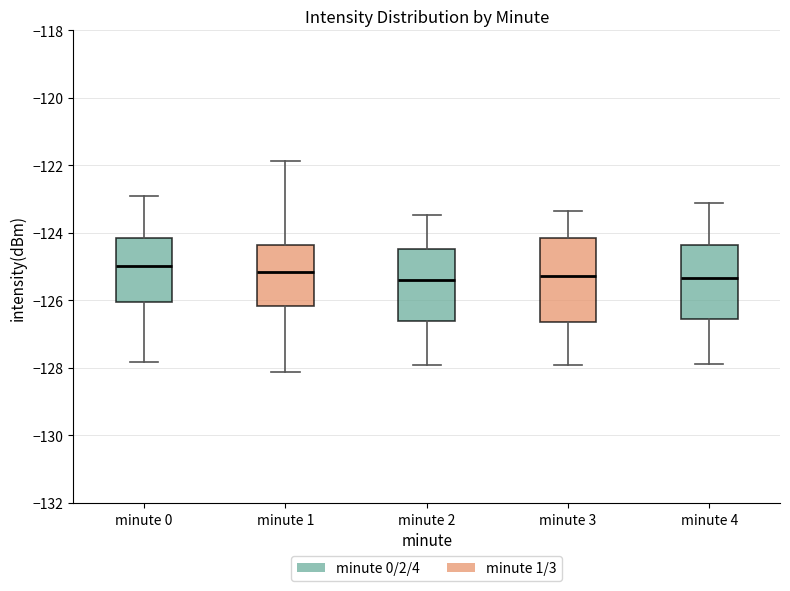

Where does the lower whisker of the box for minute 3 end on the y-axis? The values are not printed on the chart, so give them approximately, as read against the axis.

-128.0